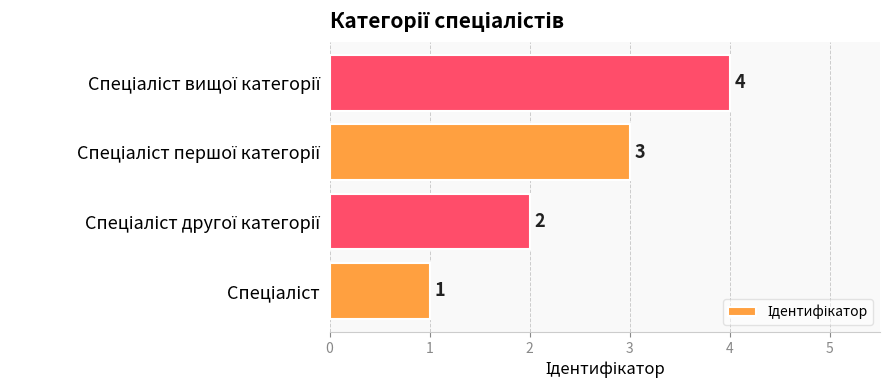

What is the maximum value shown in the chart?

4